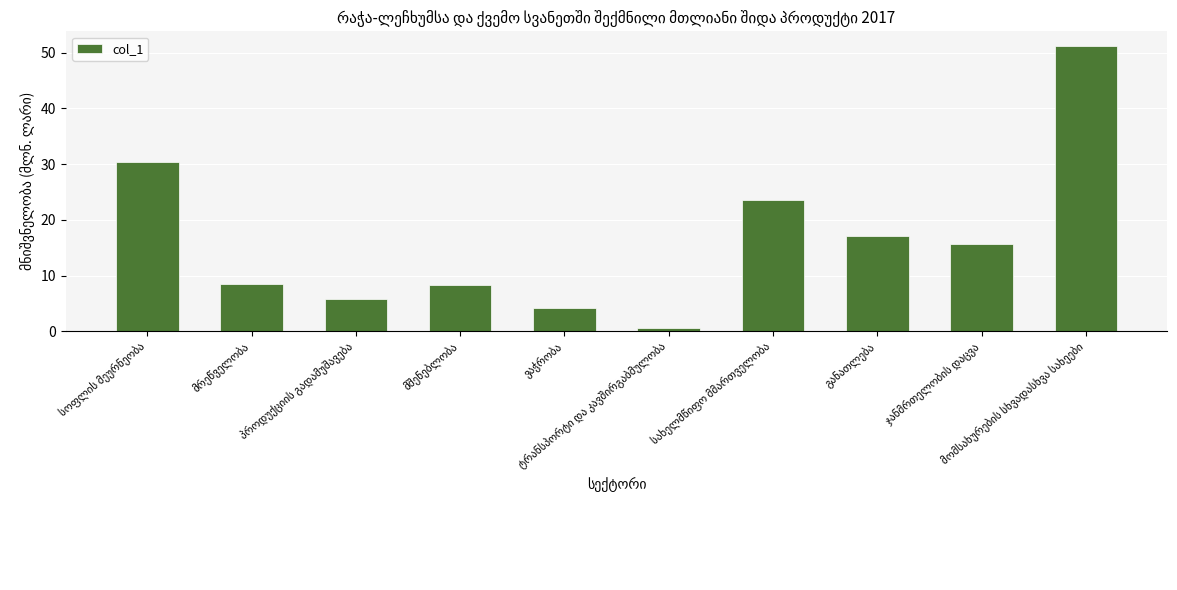

What is the greatest value displayed?

51.3